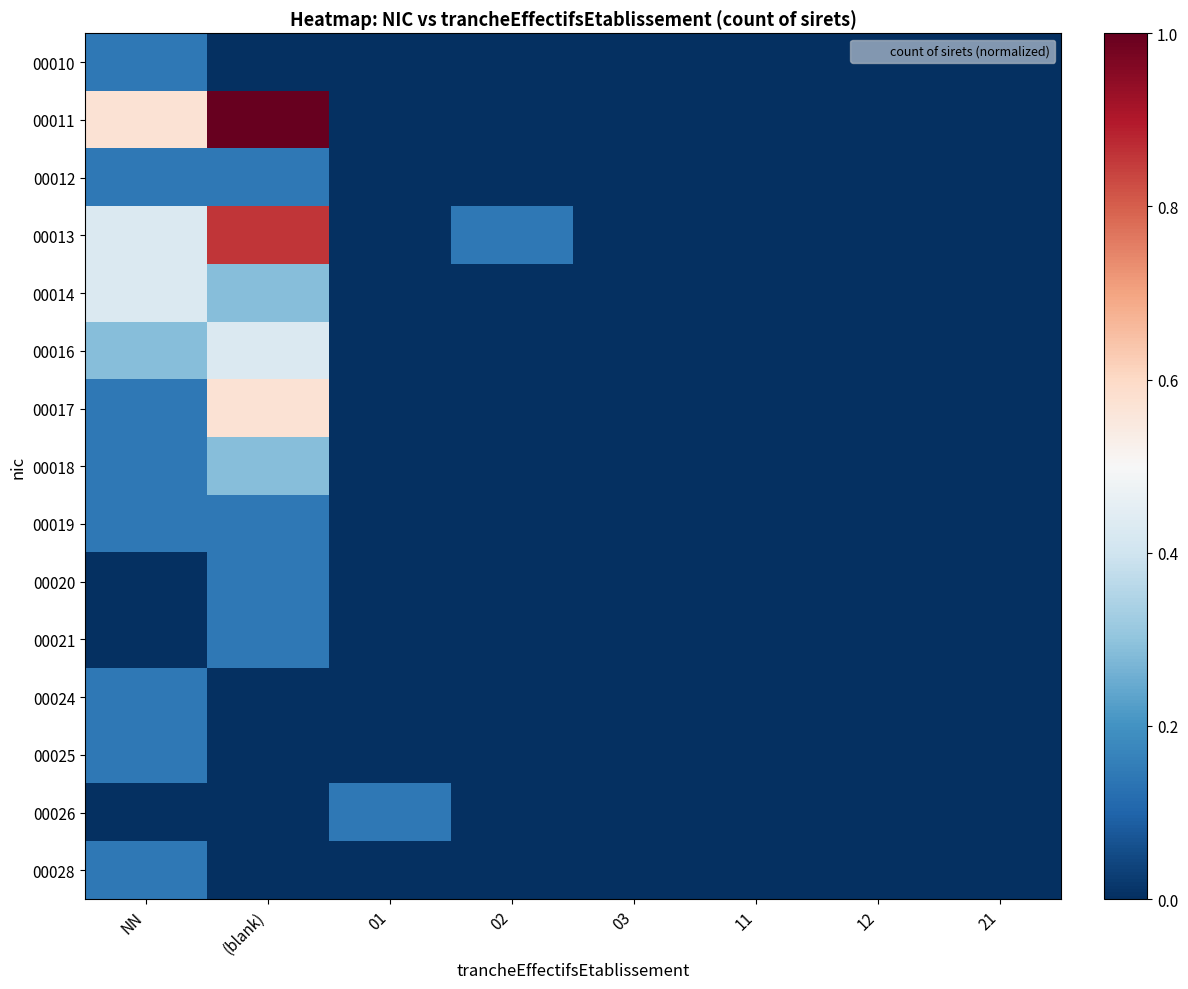

What is the total value across all series at NN?

2.9